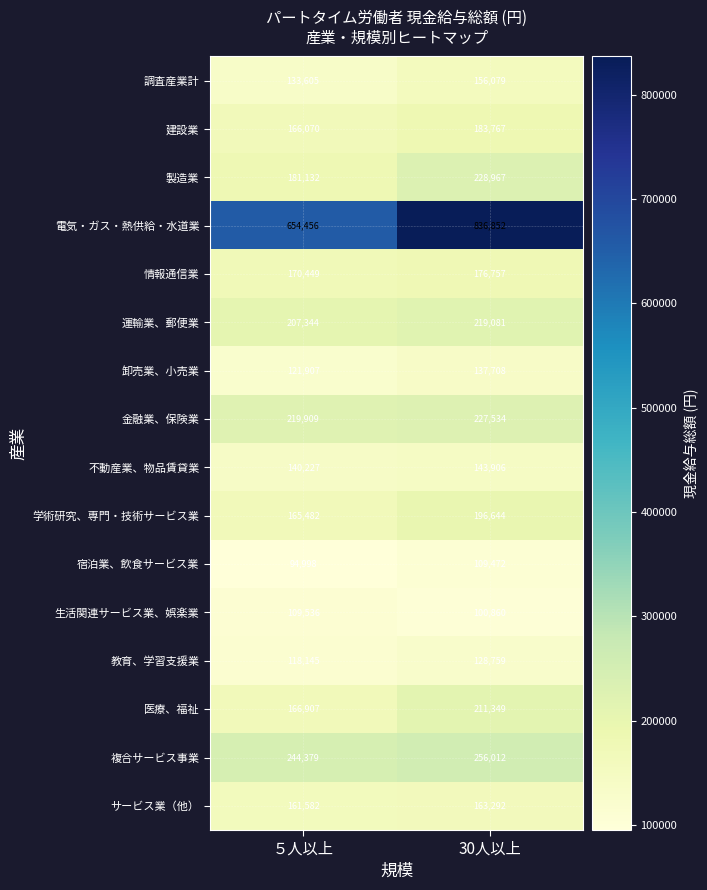

The value of 学術研究、専門・技術サービス業 at ５人以上 is 262782. True or false?

False